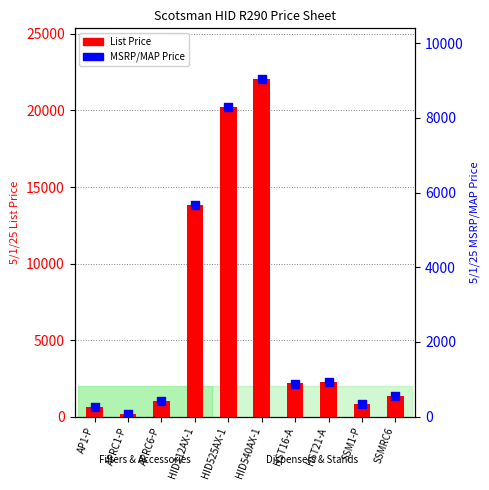

At how many categories does at least one series exceed 1917?

5